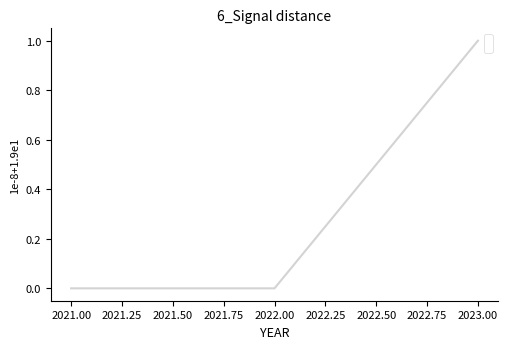

How many distinct data groups are displayed?

1